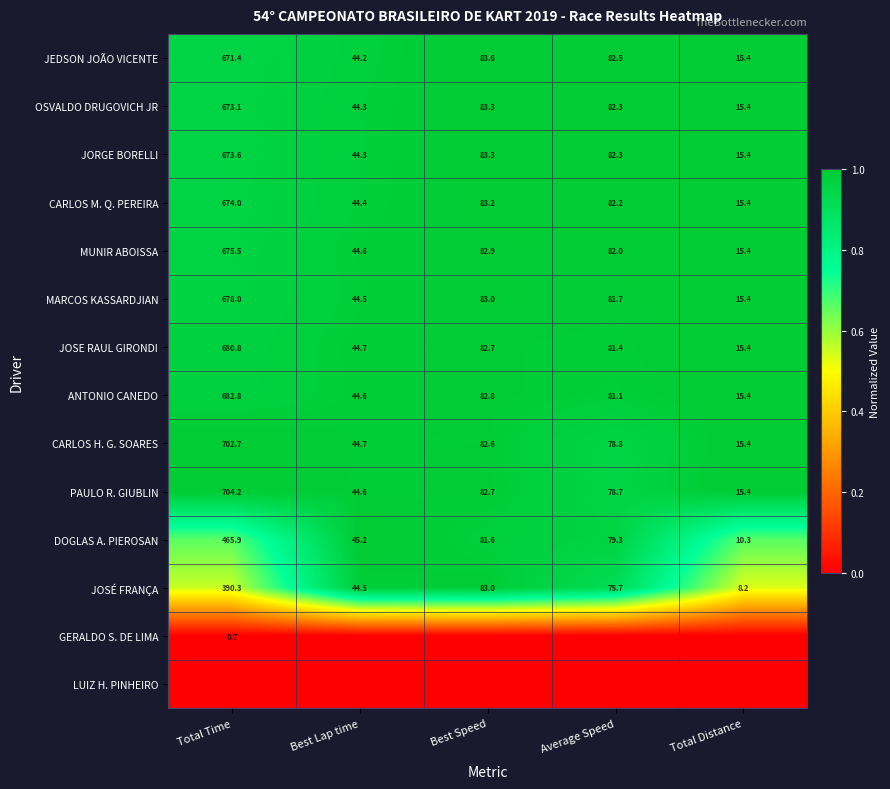

At how many categories does at least one series exceed 0?

5